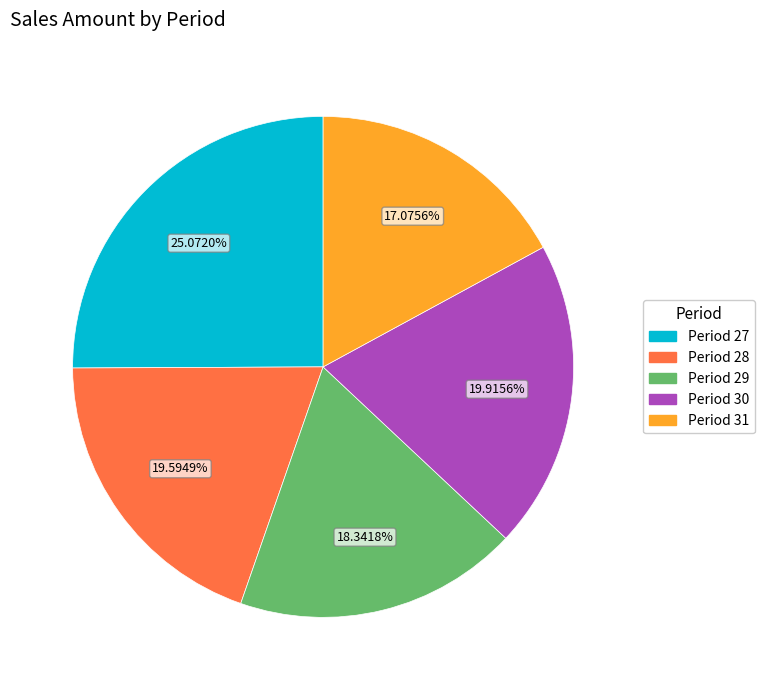

Is there any slice that represents more than half of the pie?

No